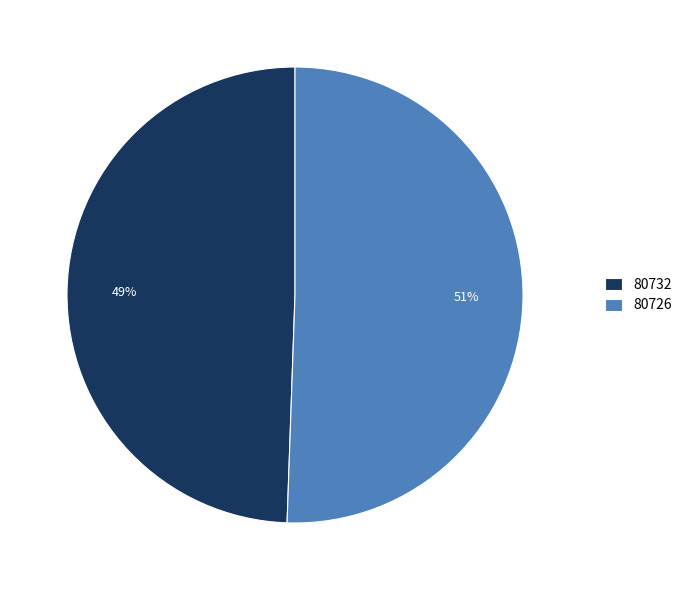

How many slices are in this pie chart?

2